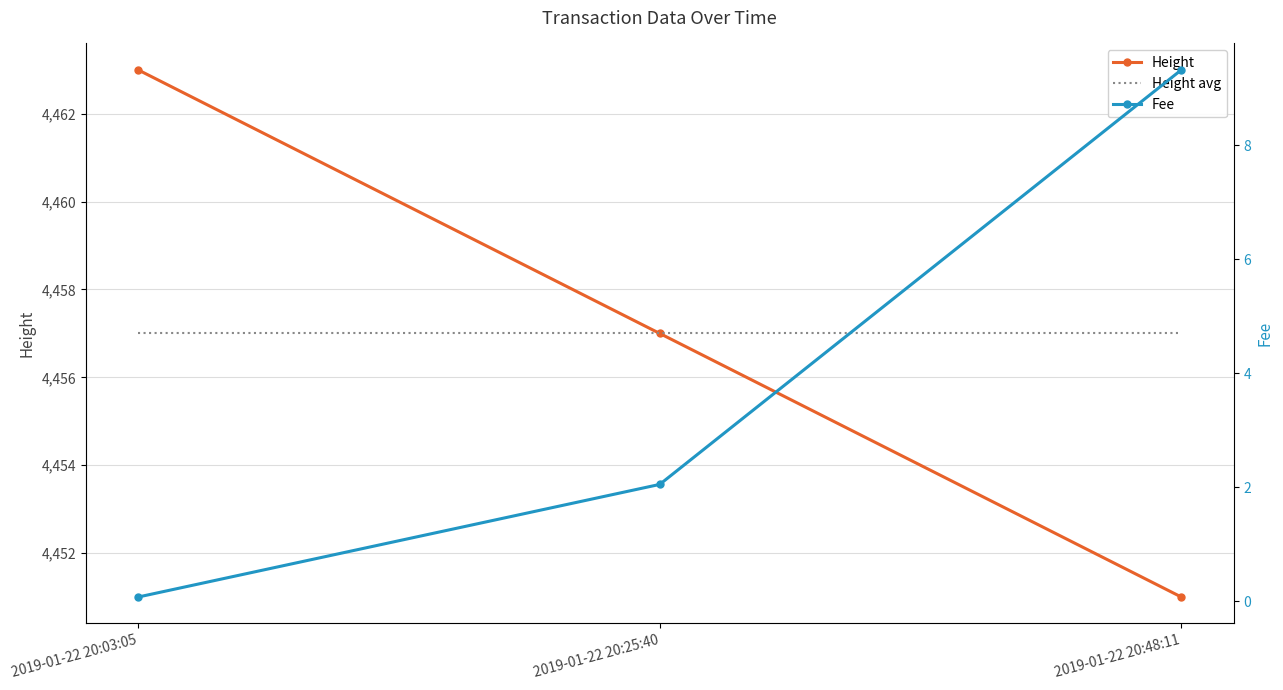

What is the sum of all Height values?

13371